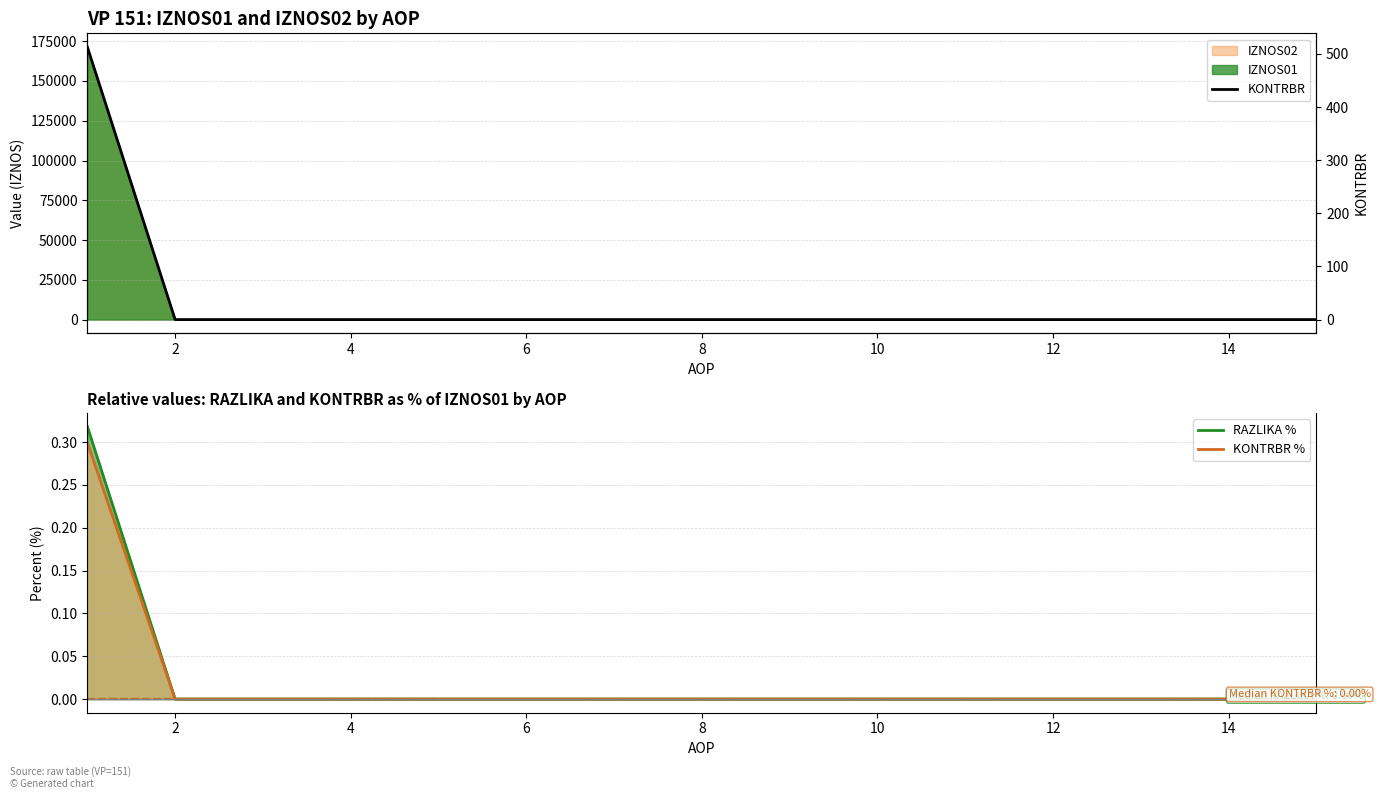

Between 10 and 4, which is larger?

10